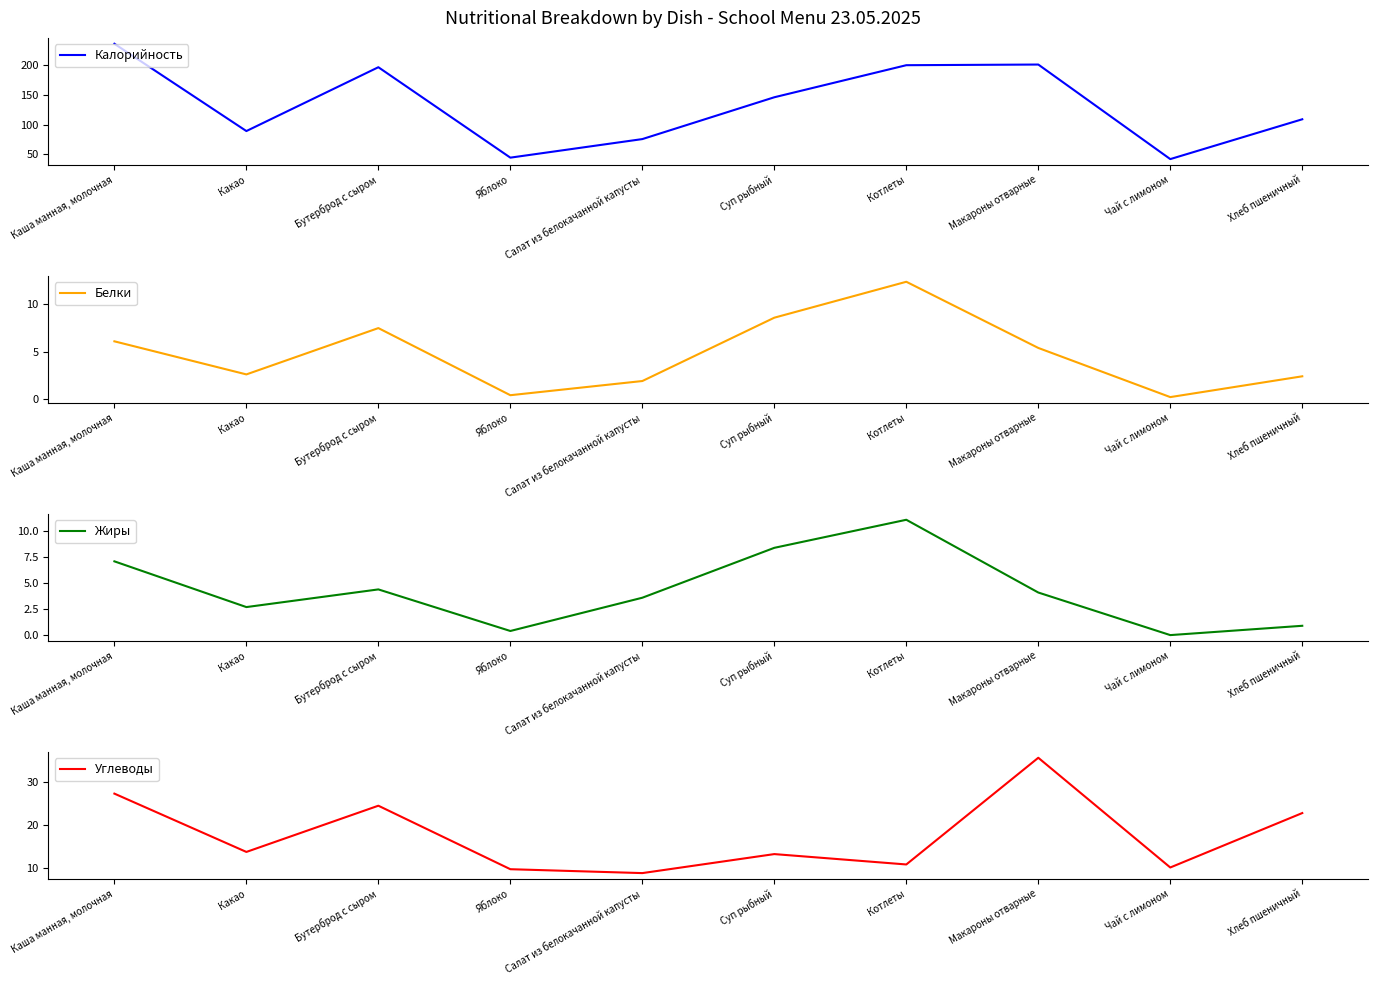

What is the value of the Жиры point at the 2nd from the left?

2.7